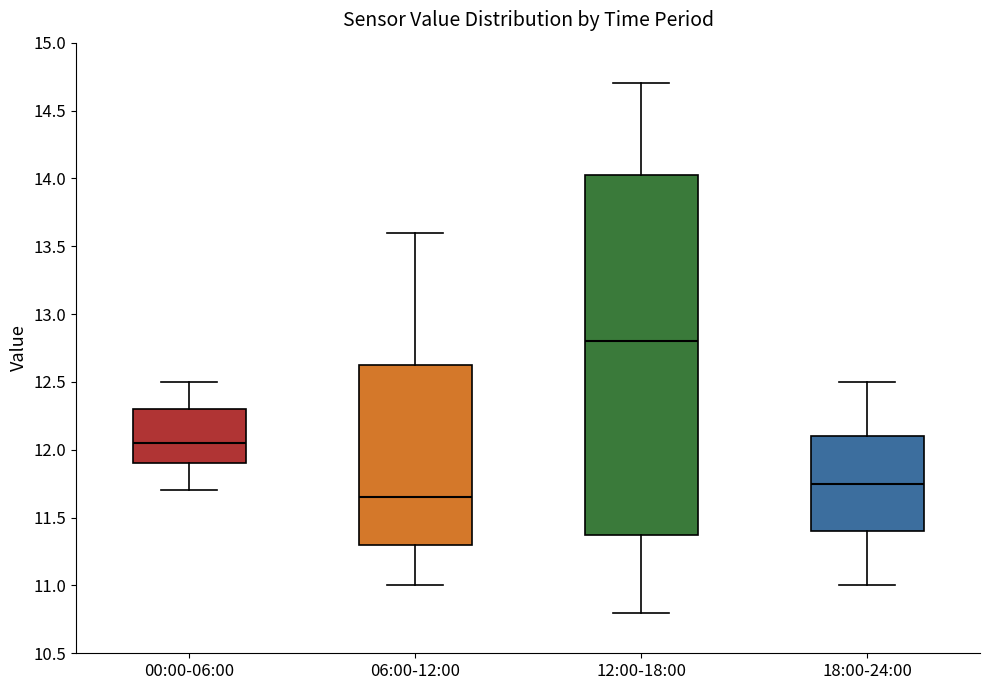

Reading left to right, read every box against the y-axis: the position of its median line, the range the box covers, and the ends of its whiskers. The values are not printed on the chart, so give them approximately, as read against the axis.

00:00-06:00: median 12.05, box 11.90 to 12.30, whiskers 11.70 to 12.50
06:00-12:00: median 11.65, box 11.30 to 12.65, whiskers 11.00 to 13.60
12:00-18:00: median 12.80, box 11.40 to 14.05, whiskers 10.80 to 14.70
18:00-24:00: median 11.75, box 11.40 to 12.10, whiskers 11.00 to 12.50